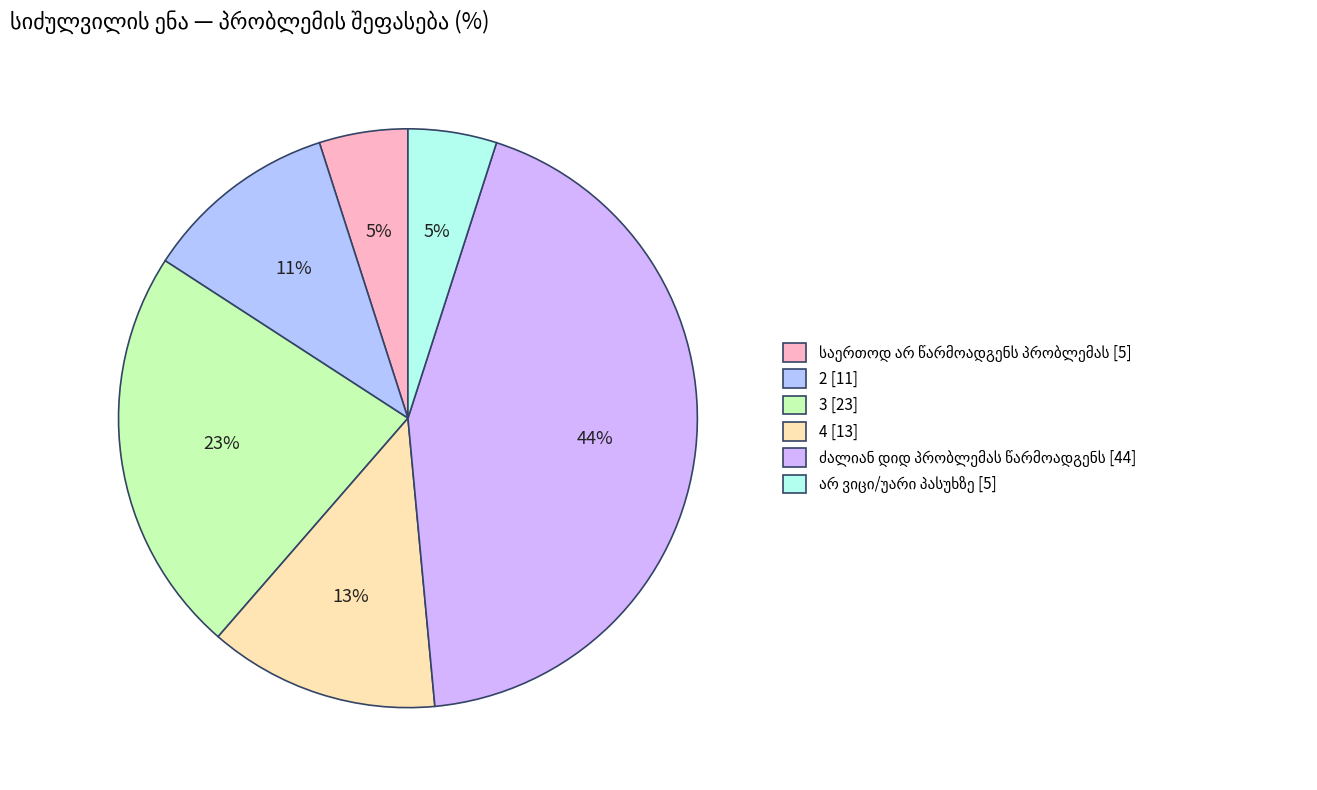

Does any single category account for the majority?

No